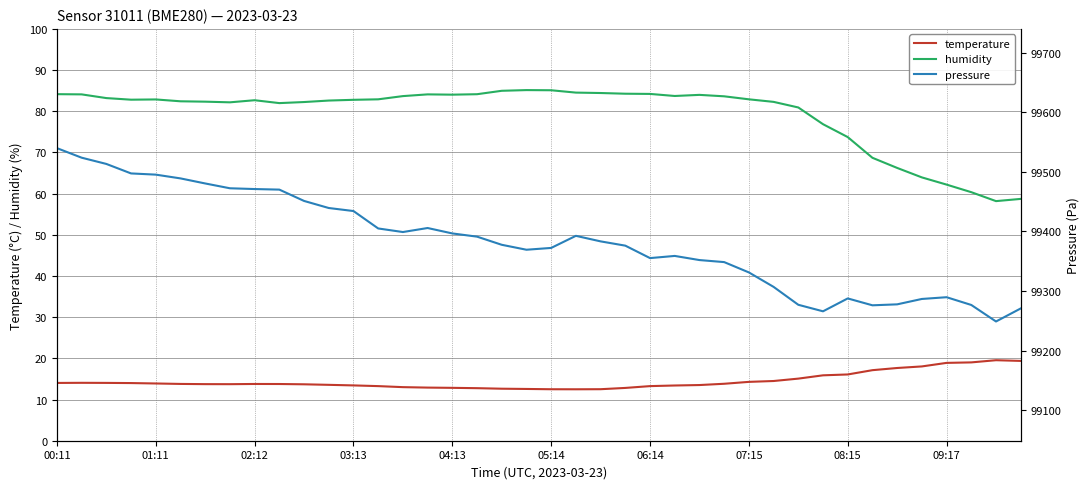

Count the number of categories in the chart.

40